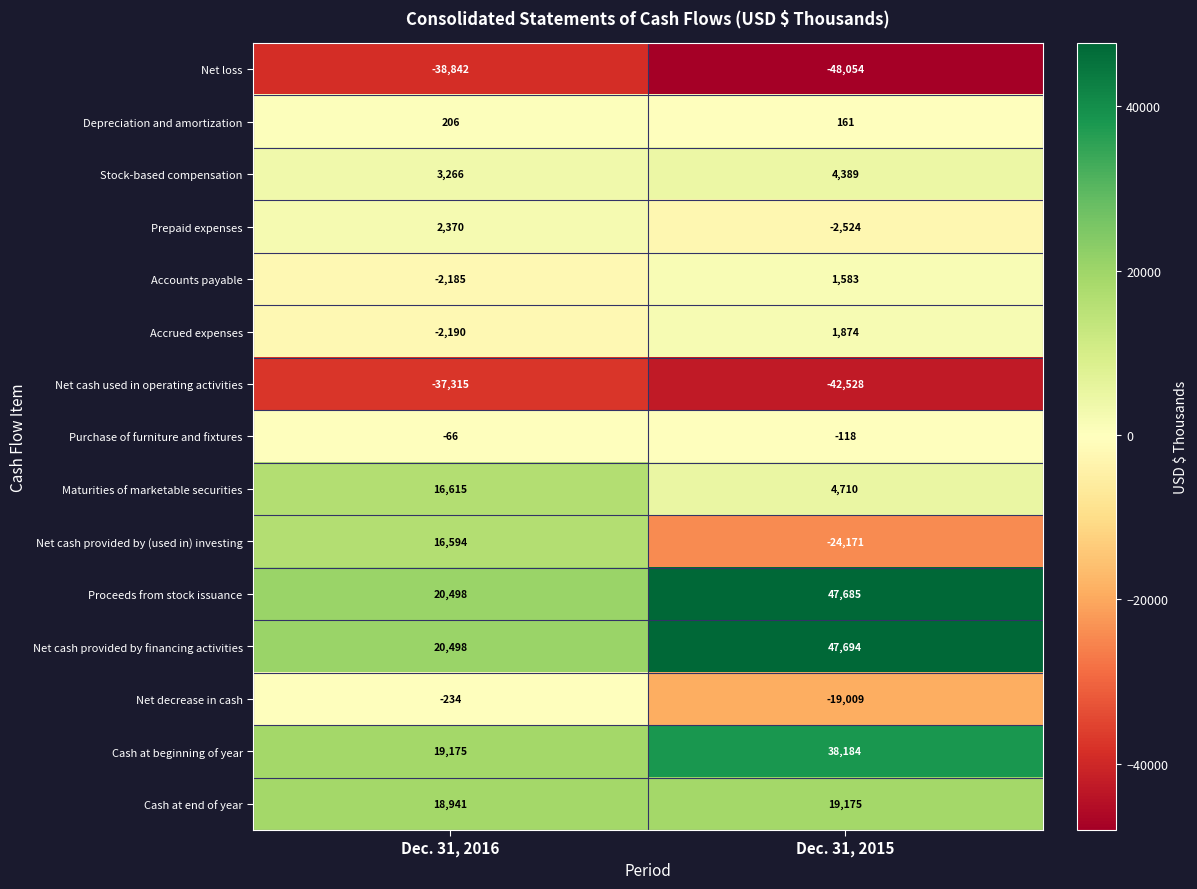

What value does the Stock-based compensation series have at Dec. 31, 2016?

3266